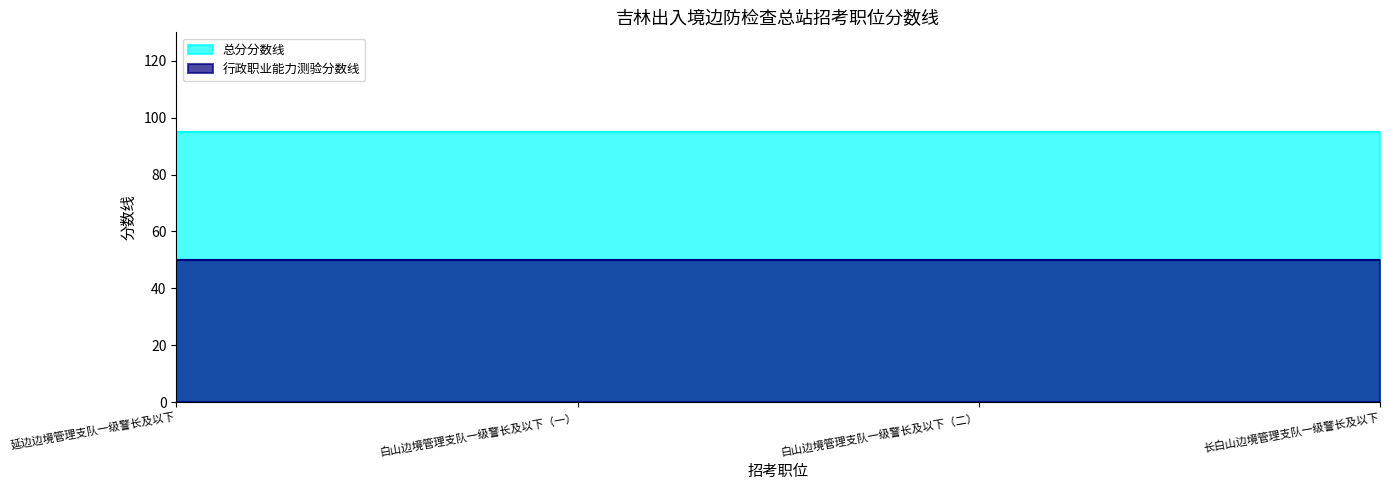

Reading left to right, transcribe all the data shown in this chart.

总分分数线: 95	95	95	95
行政职业能力测验分数线: 50	50	50	50